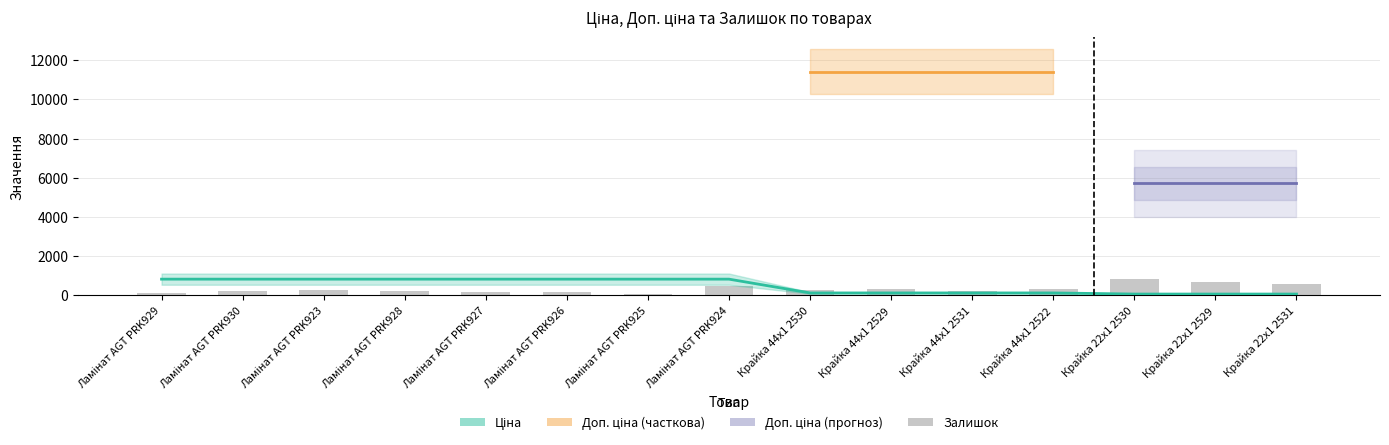

How many data points in Ціна are above 818?

8